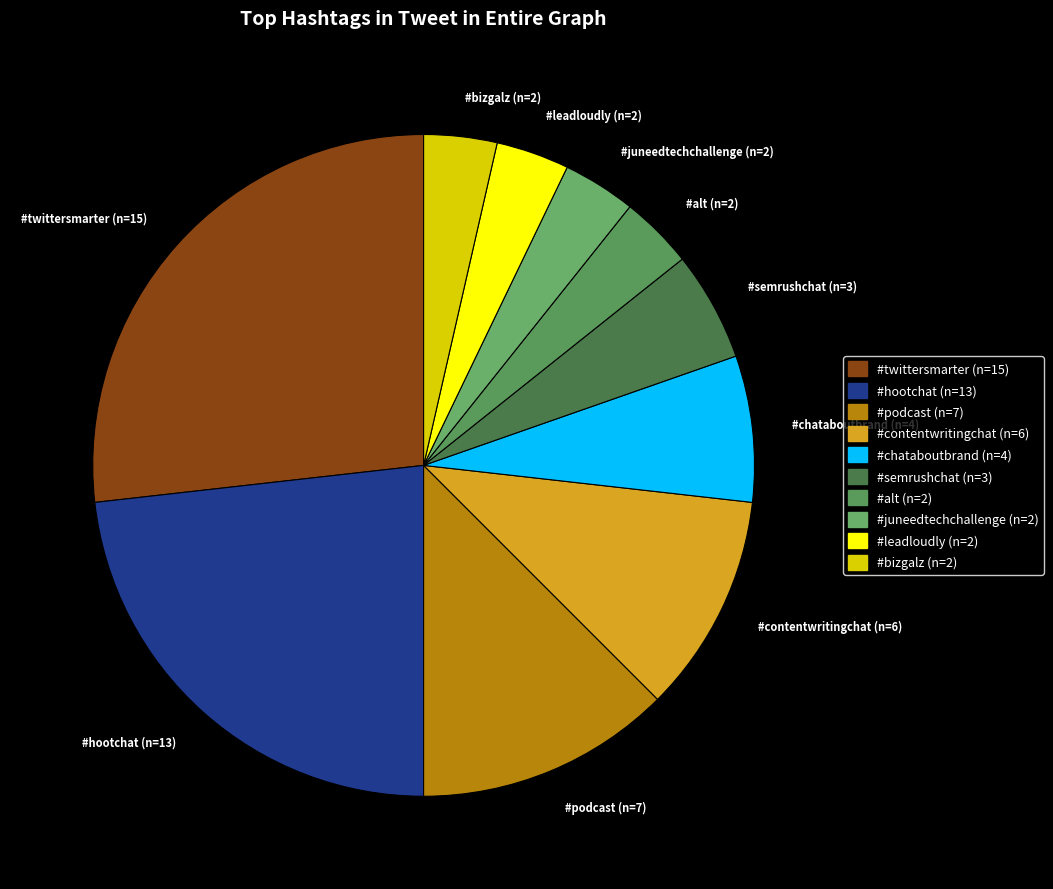

Is there any slice that represents more than half of the pie?

No